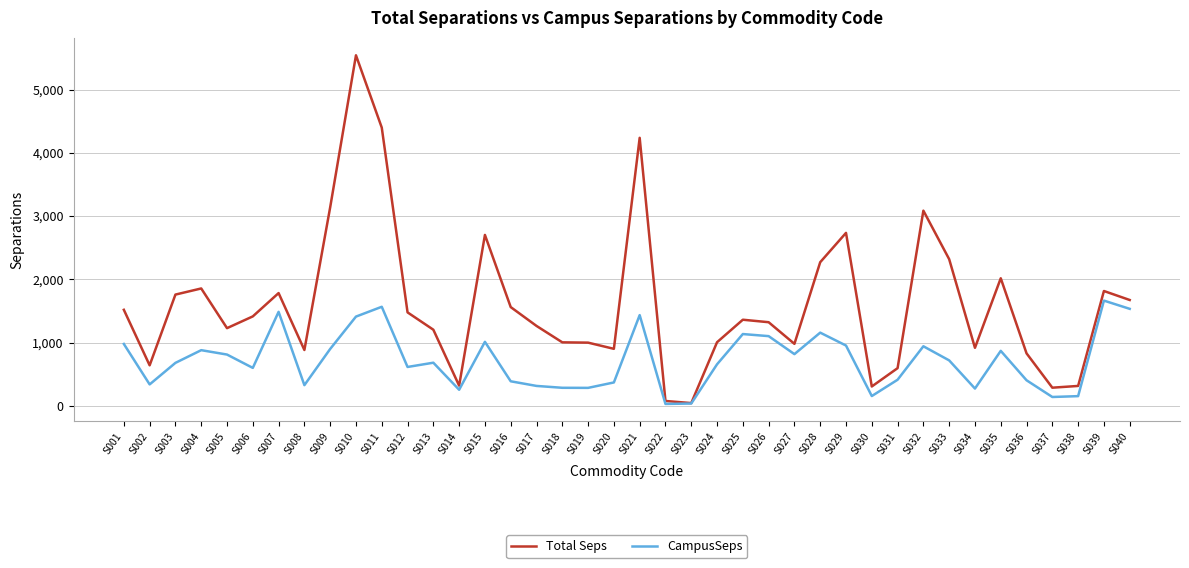

What is the highest value of the CampusSeps series?

1663.2